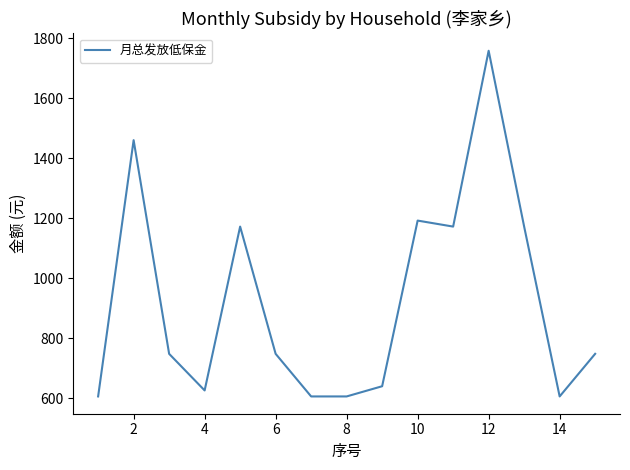

True or false: the data has more than 2 interior local peaks.

True